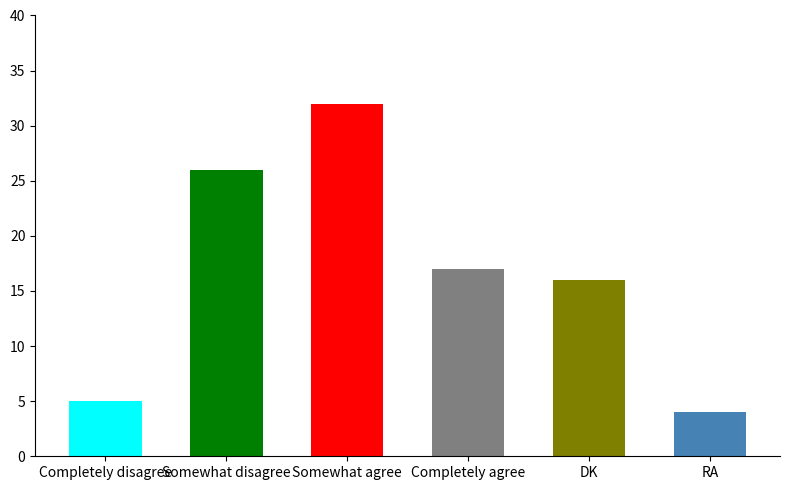

Rank the categories by value from lowest to highest.

RA, Completely disagree, DK, Completely agree, Somewhat disagree, Somewhat agree